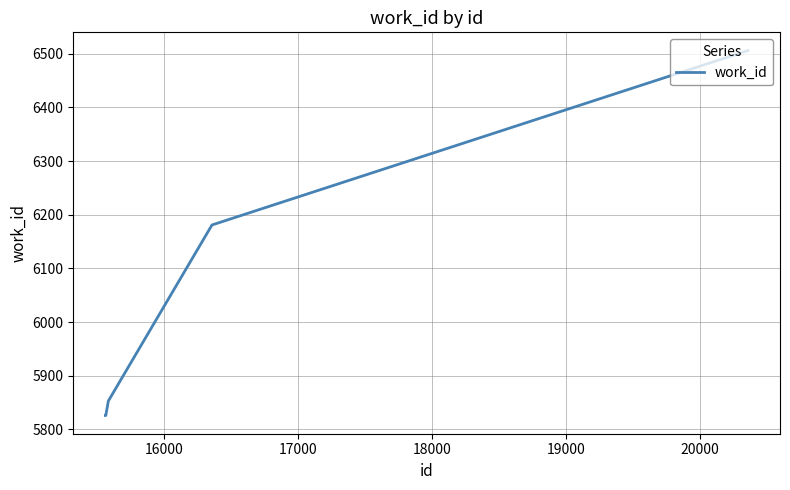

What is the minimum value shown in the chart?

5826